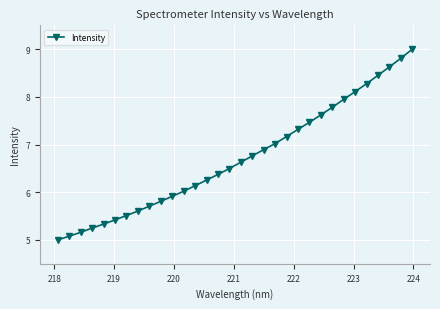

What is the difference between the maximum and second lowest values?

3.9